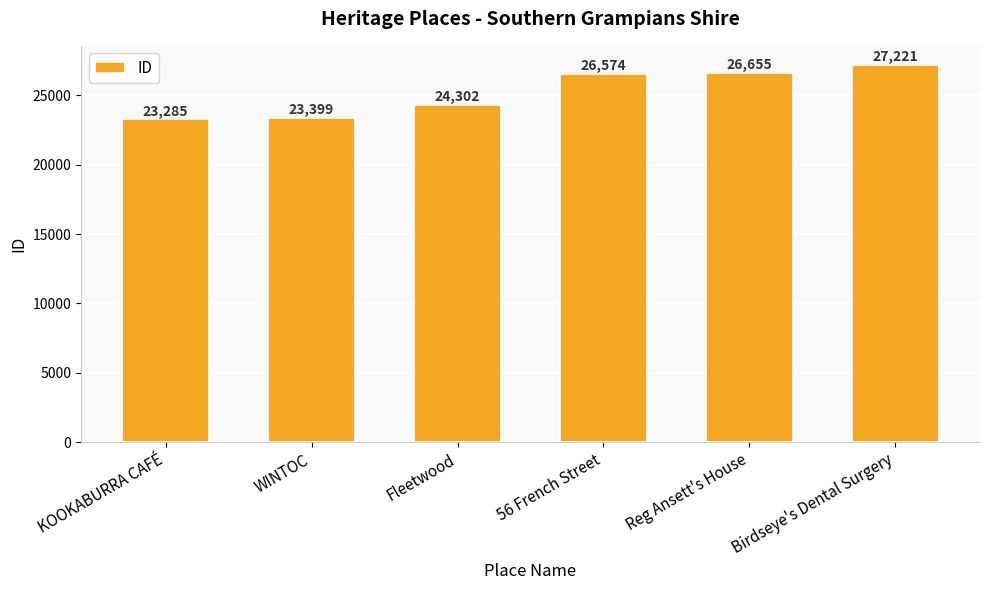

What is the difference between the maximum and minimum values?

3936